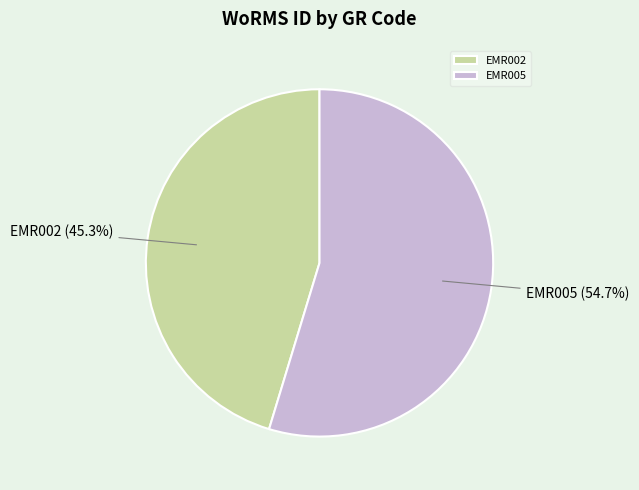

How much of the chart is everything except EMR002?

54.7%